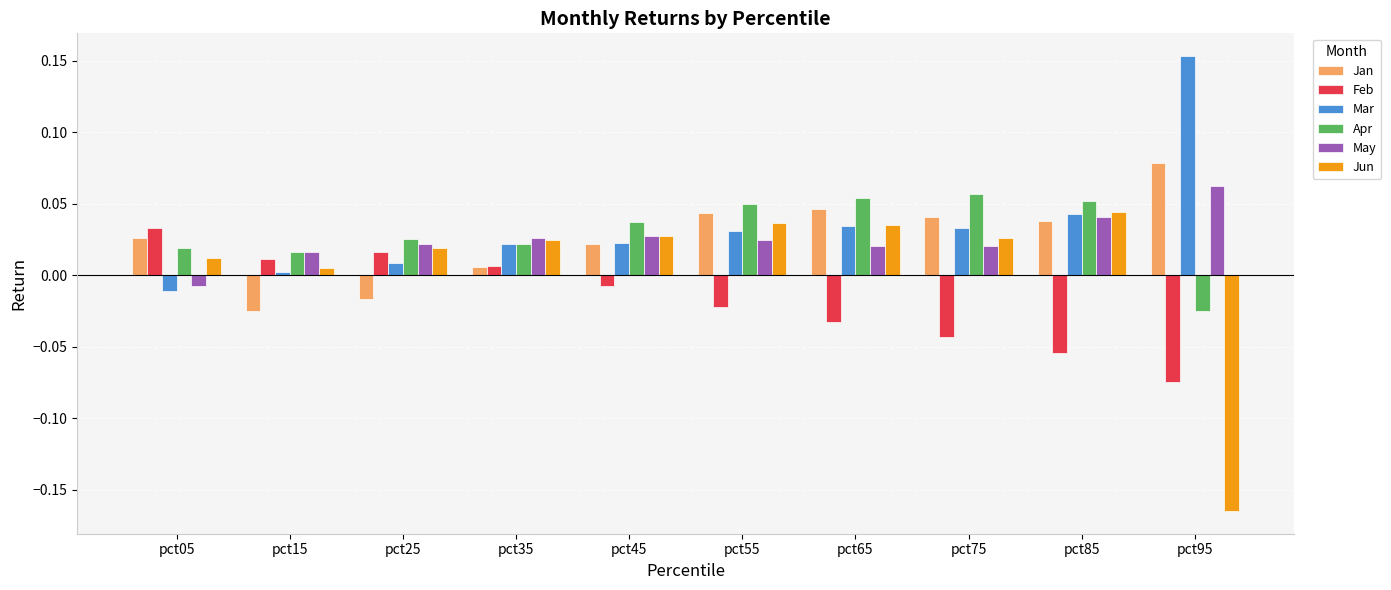

Which label corresponds to the smallest value in the chart?

pct95